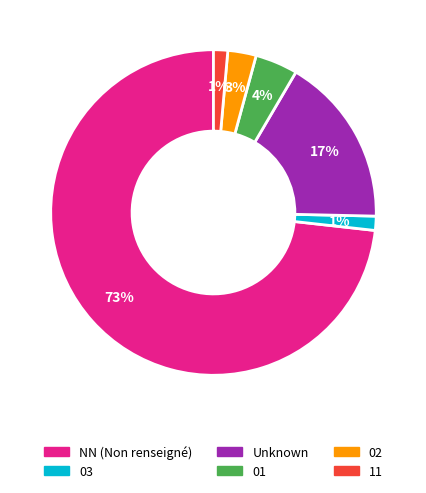

To the nearest percent, what is the average slice percentage?

17%